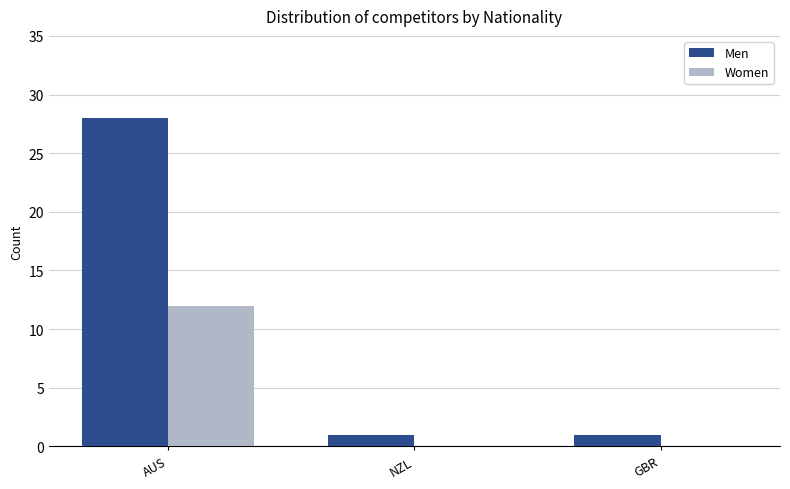

What is the spread (max minus min) of values at GBR?

1